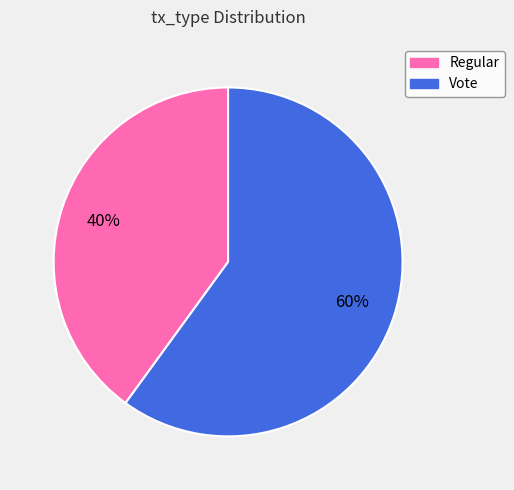

Do Vote and Regular together represent more than half of the pie?

Yes